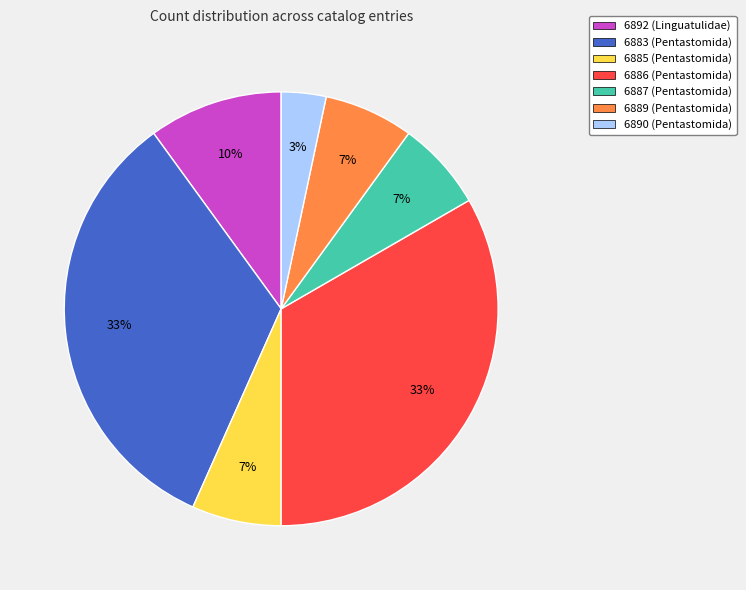

Do 6890 (Pentastomida) and 6885 (Pentastomida) together represent more than half of the pie?

No